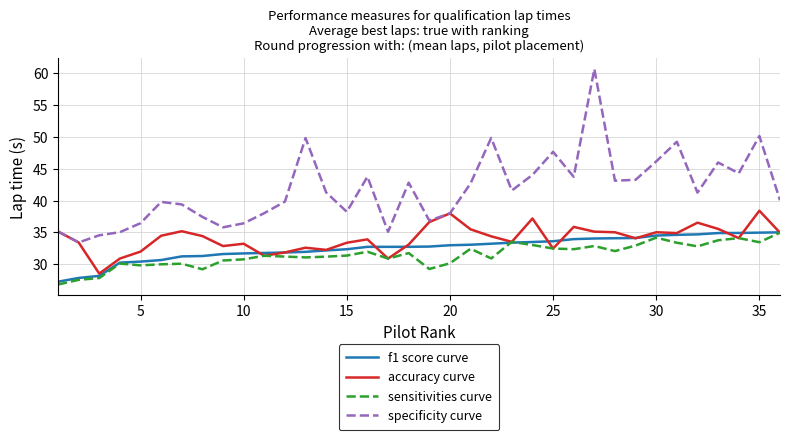

What is the difference between the maximum and minimum values in the sensitivities curve series?

8.1